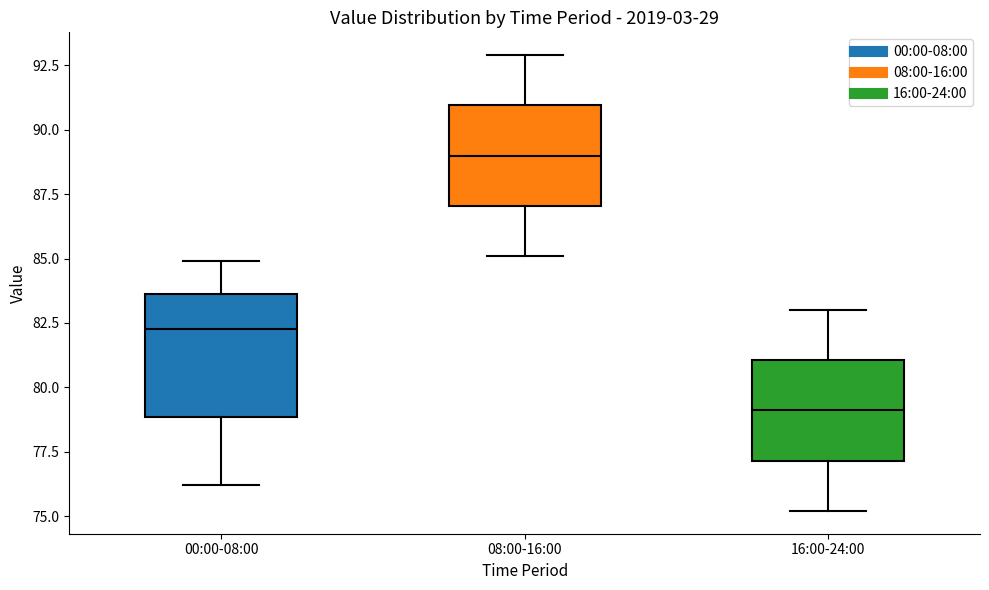

Which box is the tallest, from its lower edge to its upper edge?

00:00-08:00